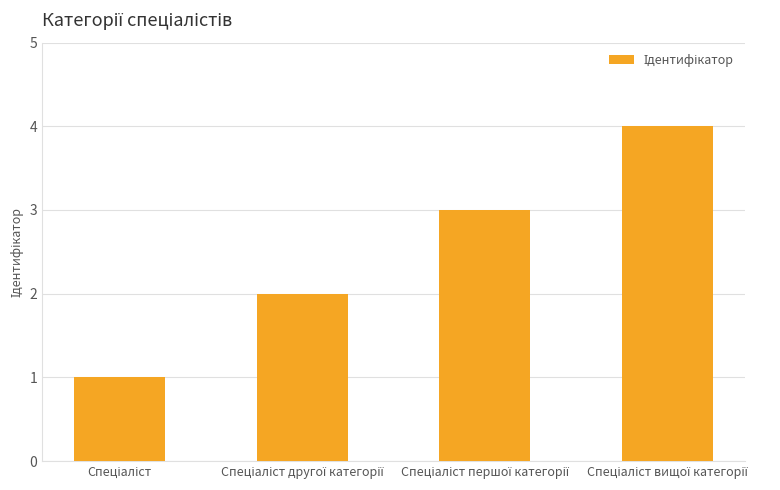

What is the maximum value shown in the chart?

4